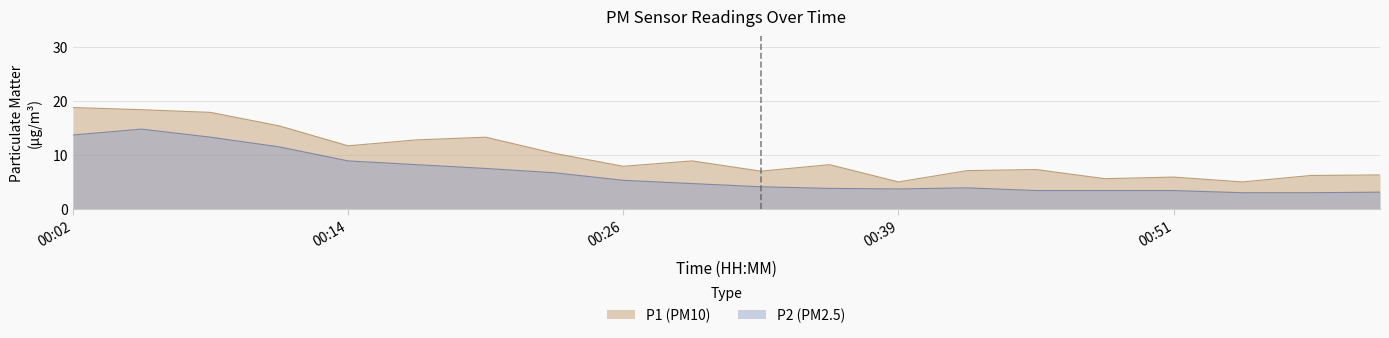

Count the number of data series in this chart.

2